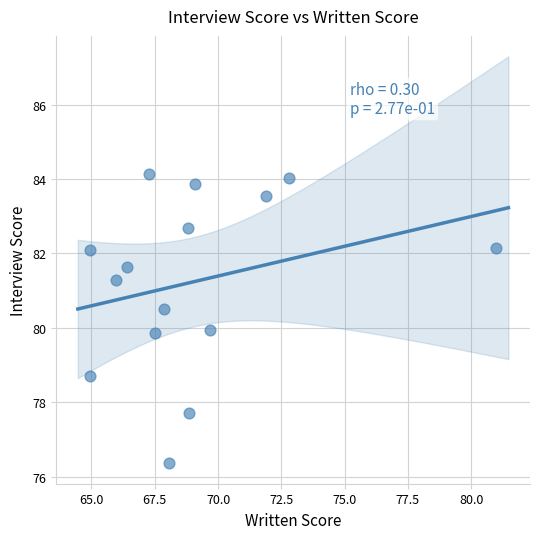

What is the range of Y values (max minus min)?

7.8